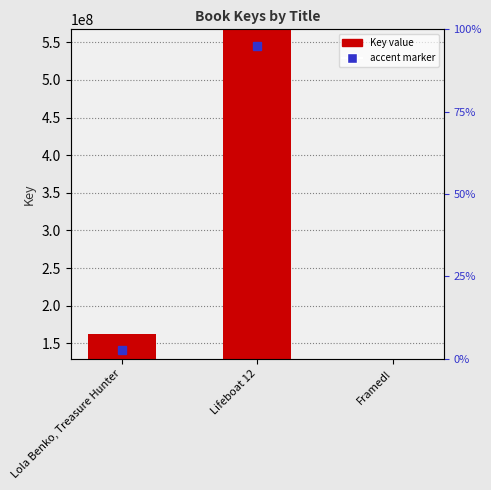

What is the label of the 3rd bar from the left?

Framed!